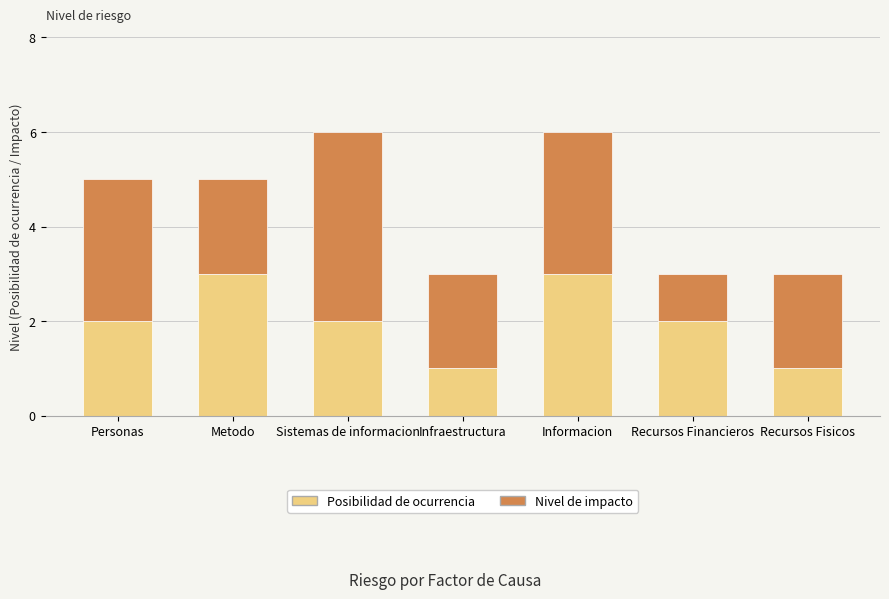

Reading right to left, what are the values for Posibilidad de ocurrencia?

Recursos Fisicos=1	Recursos Financieros=2	Informacion=3	Infraestructura=1	Sistemas de informacion=2	Metodo=3	Personas=2